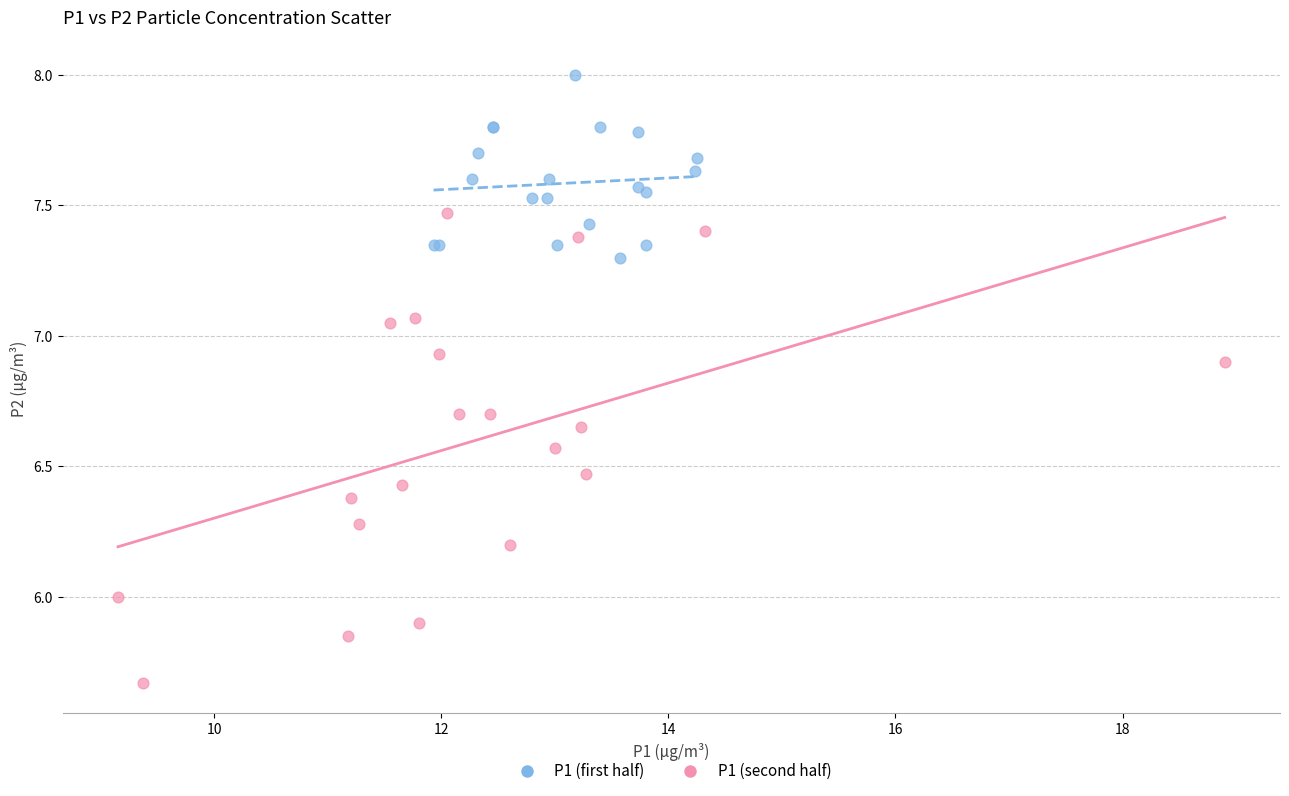

Which series reaches the minimum Y coordinate?

P1 (second half)